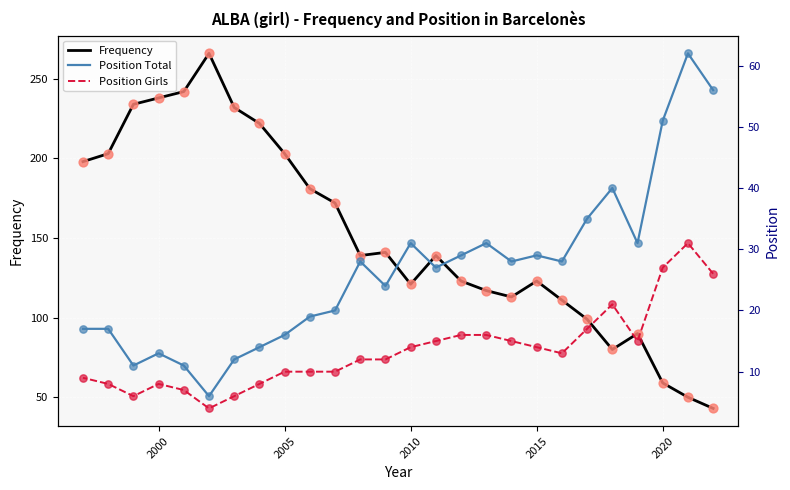

Is the value of Position Total at 13 greater than the value of Frequency at 21?

No